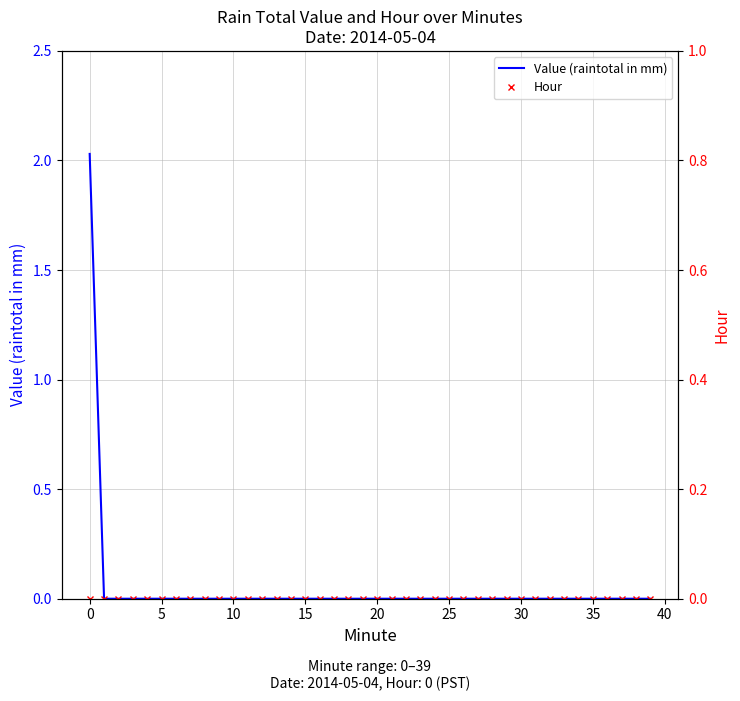

True or false: Value (raintotal in mm) has more than 1 interior local peaks.

False